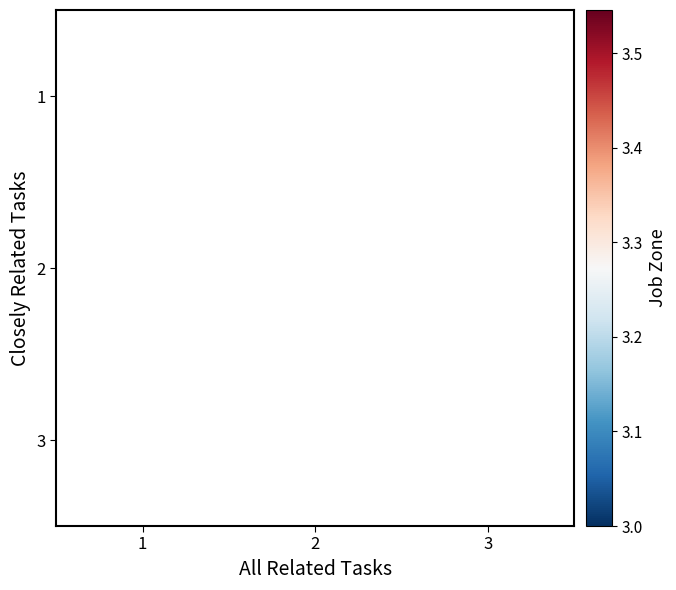

Is the value of 2 at 2 greater than the value of 3 at 3?

No